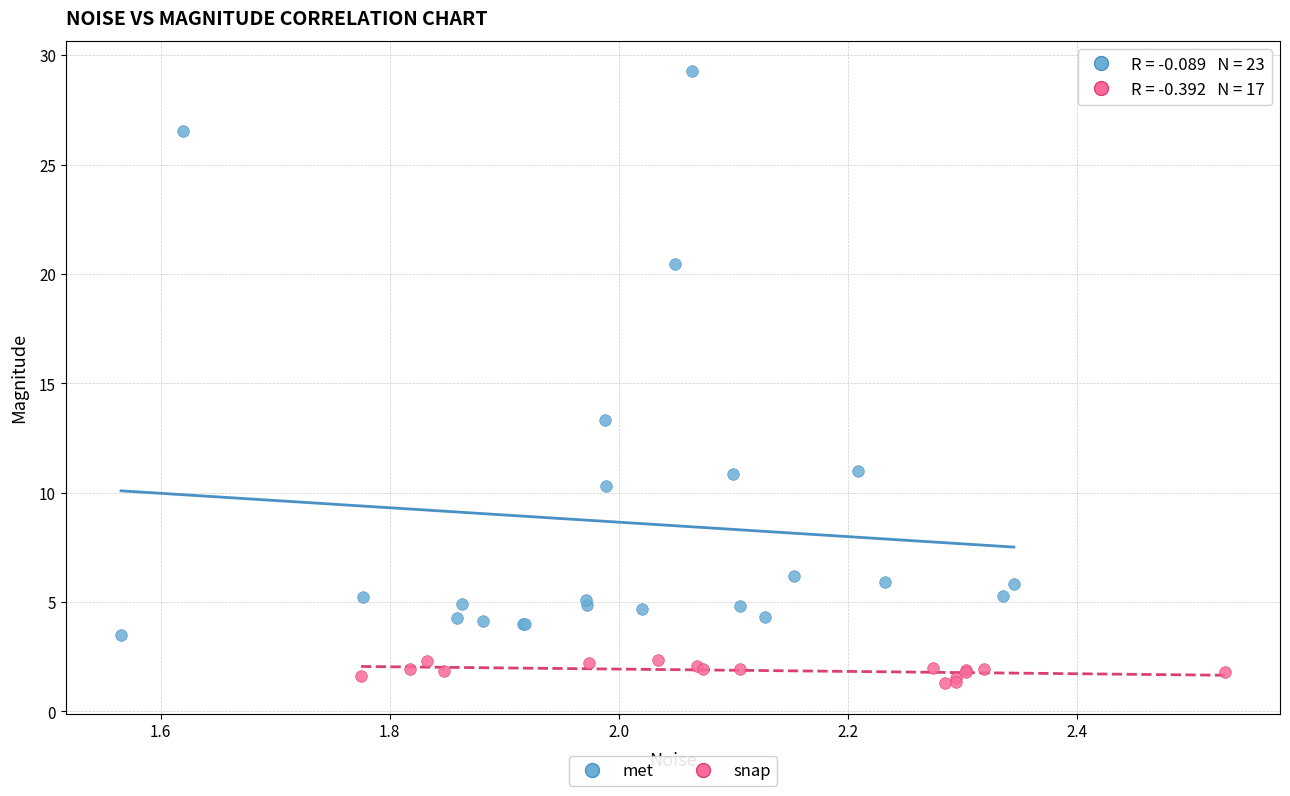

Which series has the widest spread of Y values?

met